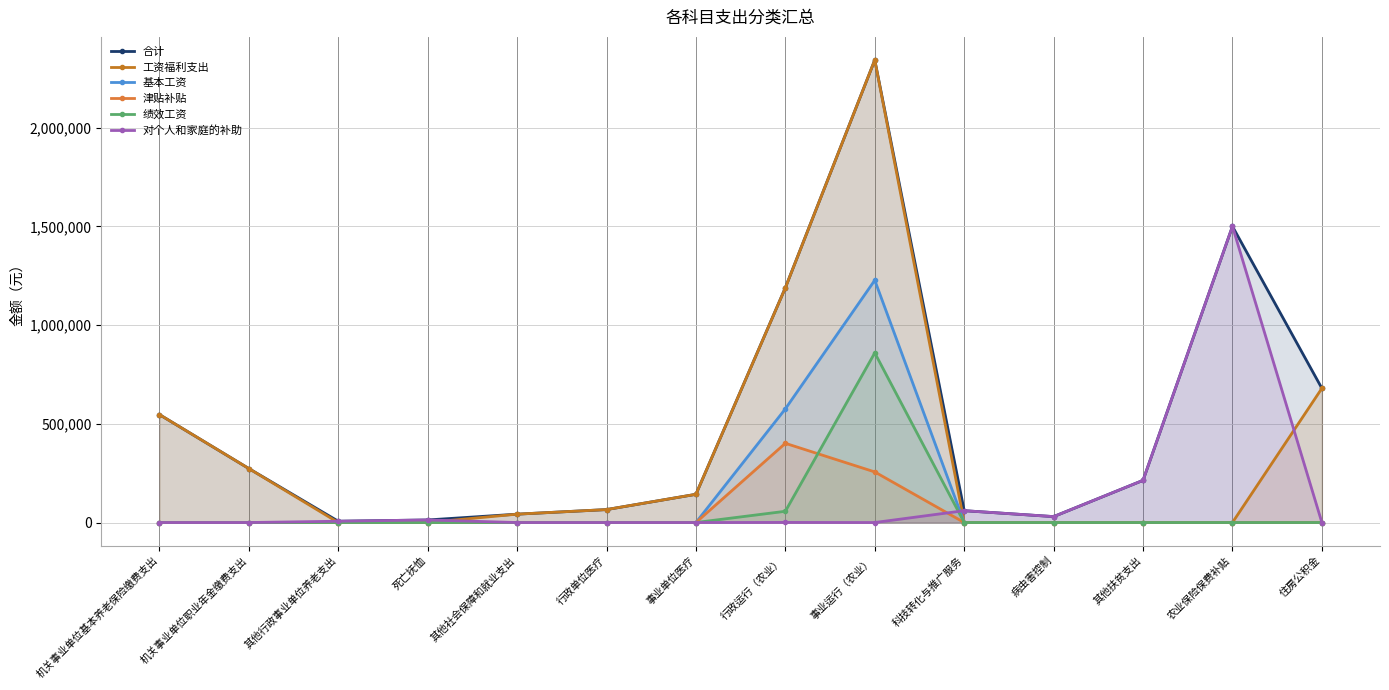

At which label is 津贴补贴 closest to 200622?

事业运行（农业）